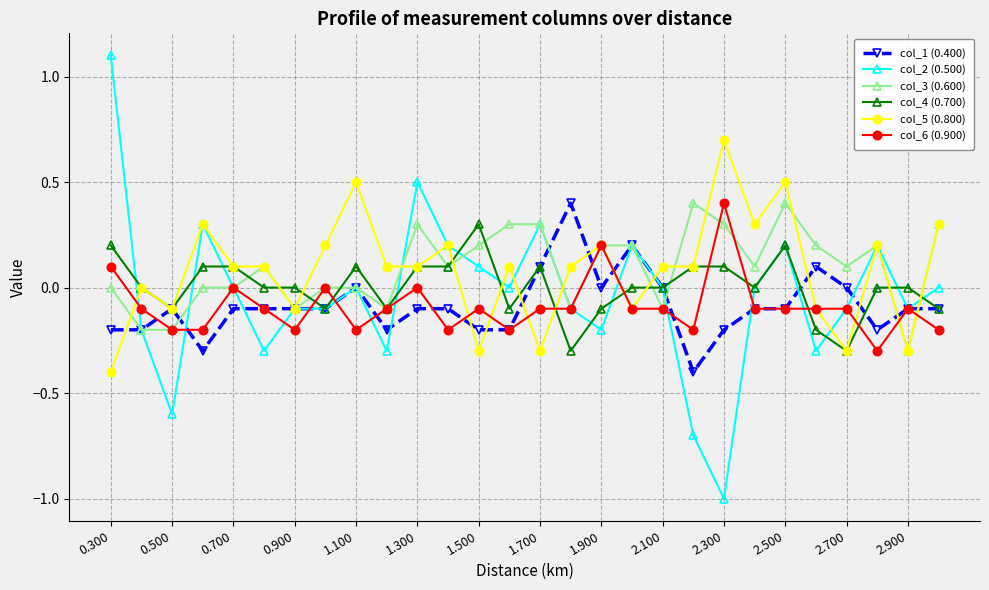

What is the value of the col_1 (0.400) point at the 22nd from the left?

-0.1